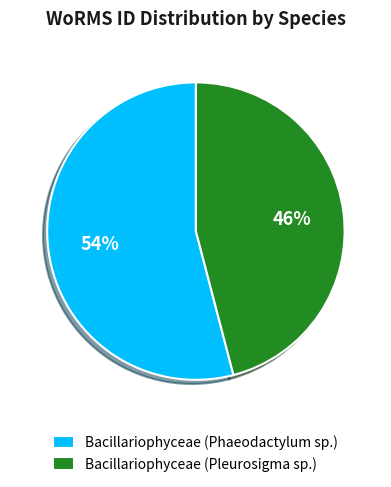

Is the sum of Bacillariophyceae (Phaeodactylum sp.) and Bacillariophyceae (Pleurosigma sp.) greater than half?

Yes